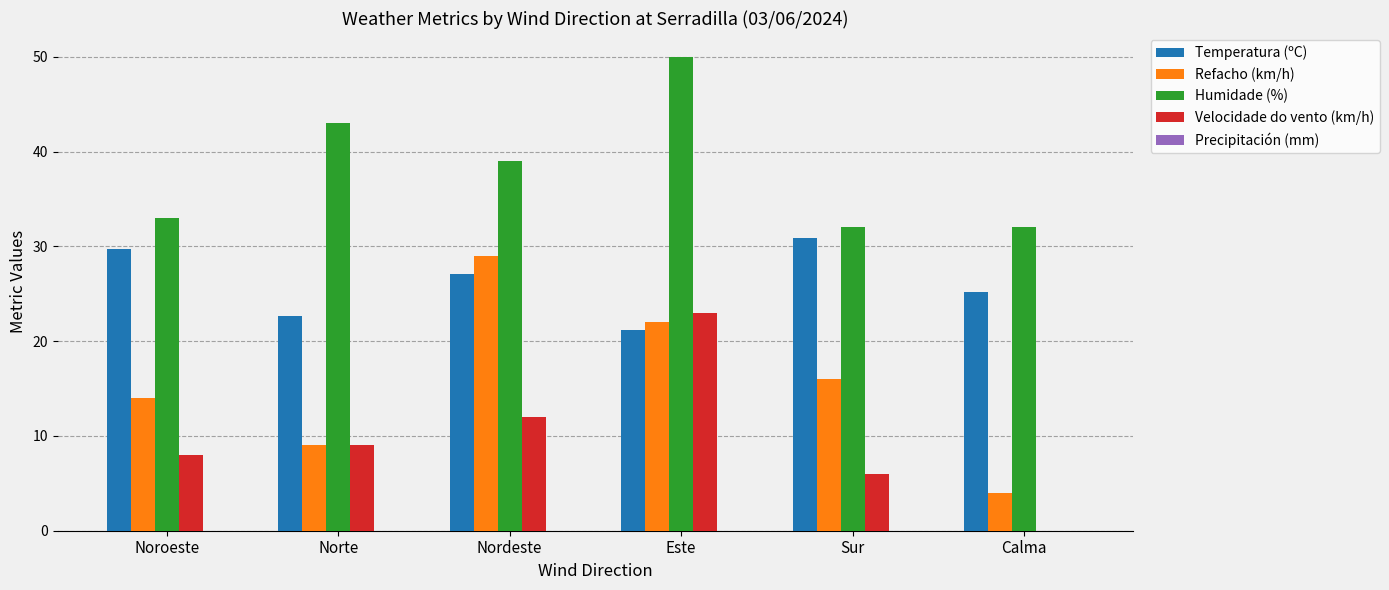

Which series has the largest range (max minus min)?

Refacho (km/h)